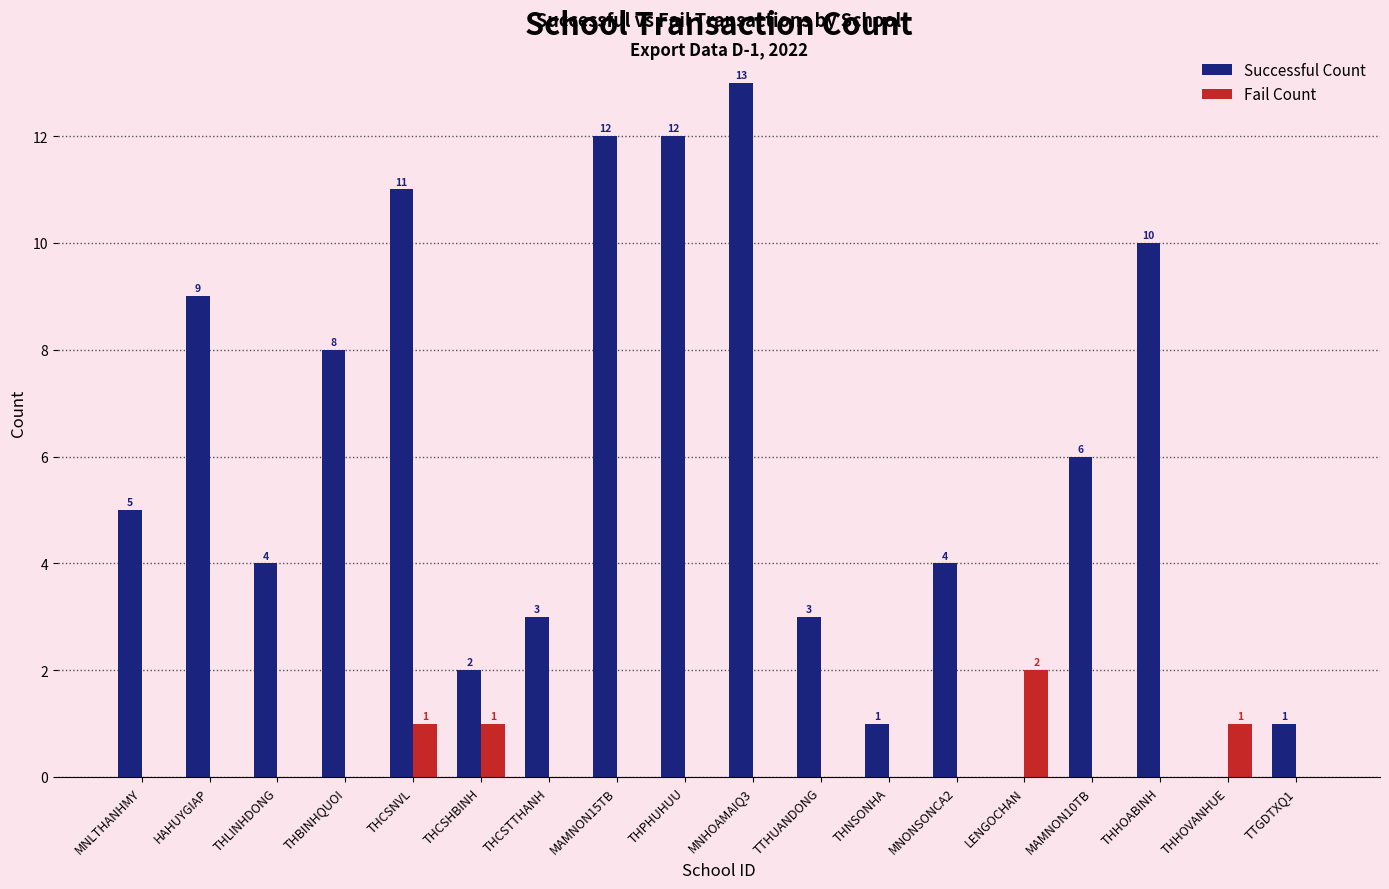

How many data points in Fail Count are above 0?

4